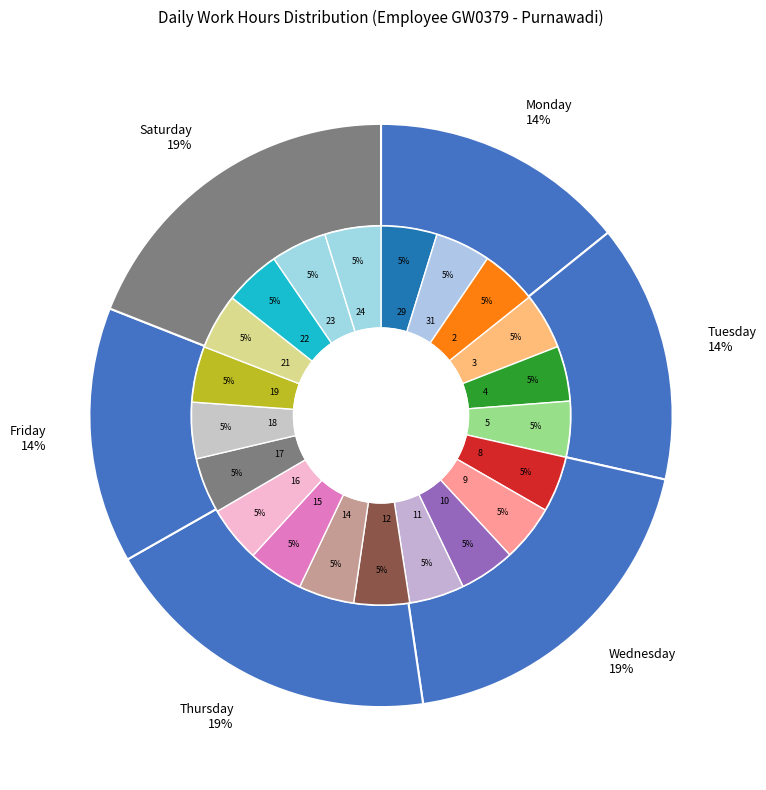

Is it true that 21-Mon is 18% of the pie?

False